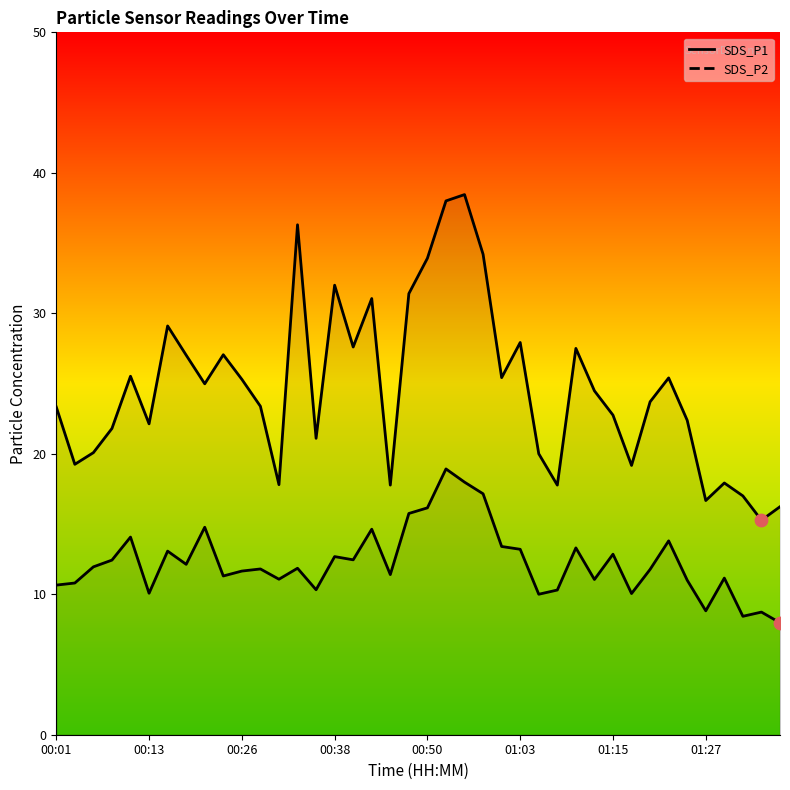

Which series reaches the maximum Y coordinate?

SDS_P1